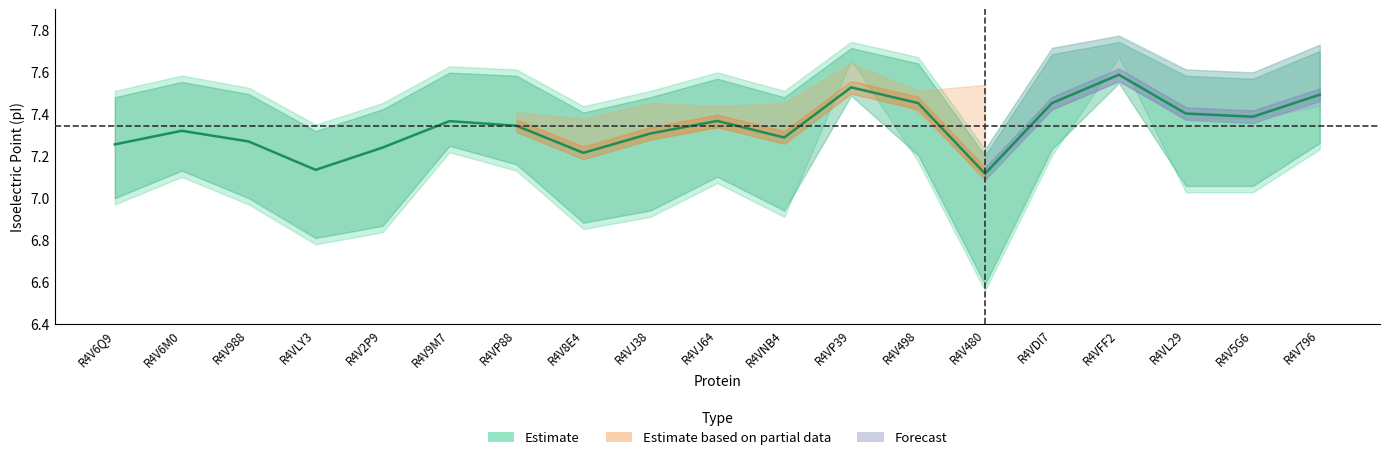

List the labels in order of value, smallest first.

R4V480, R4VLY3, R4V8E4, R4V2P9, R4V6Q9, R4V988, R4VNB4, R4VJ38, R4V6M0, R4VP88, R4V9M7, R4VJ64, R4V5G6, R4VL29, R4V498, R4VDI7, R4V796, R4VP39, R4VFF2